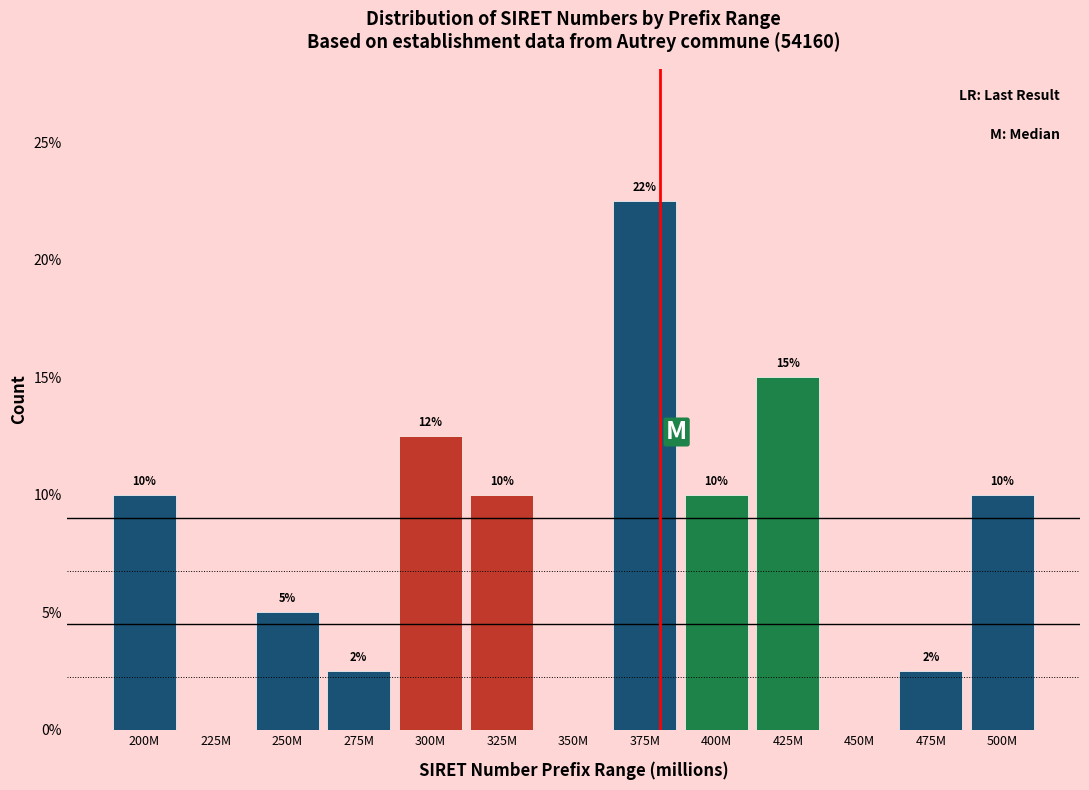

The value at 275M is 4.4. True or false?

False